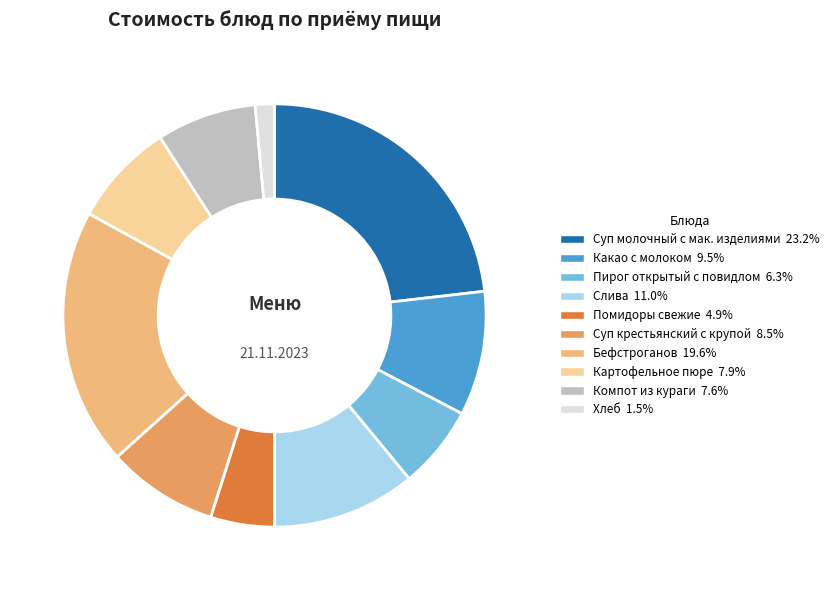

How many slices are in this pie chart?

10